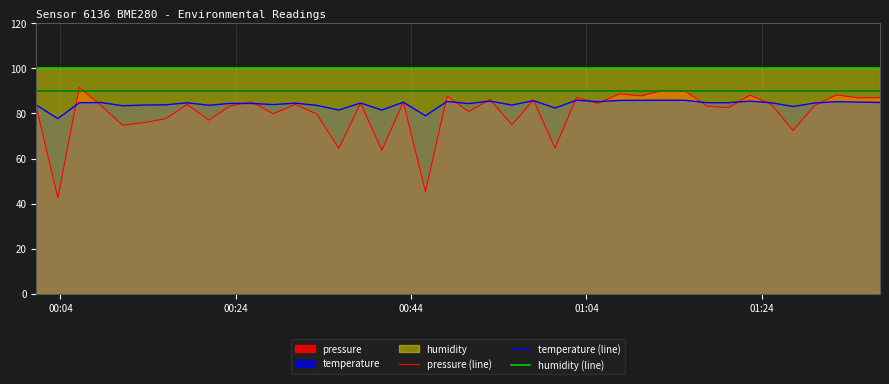

At how many categories does at least one series exceed 88?

40